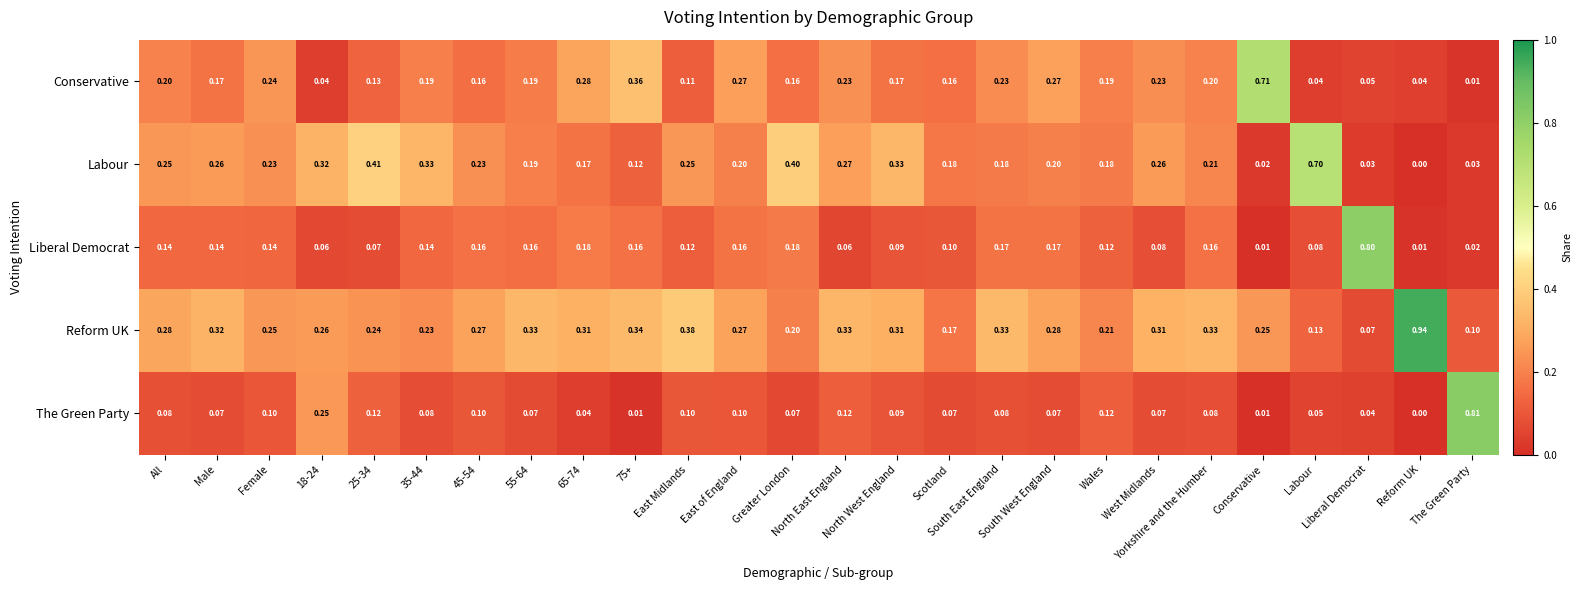

Reading left to right, list all the values displayed in this chart.

Conservative: All=0.2	Male=0.2	Female=0.2	18-24=0.0	25-34=0.1	35-44=0.2	45-54=0.2	55-64=0.2	65-74=0.3	75+=0.4	East Midlands=0.1	East of England=0.3	Greater London=0.2	North East England=0.2	North West England=0.2	Scotland=0.2	South East England=0.2	South West England=0.3	Wales=0.2	West Midlands=0.2	Yorkshire and the Humber=0.2	Conservative=0.7	Labour=0.0	Liberal Democrat=0.1	Reform UK=0.0	The Green Party=0.0
Labour: All=0.2	Male=0.3	Female=0.2	18-24=0.3	25-34=0.4	35-44=0.3	45-54=0.2	55-64=0.2	65-74=0.2	75+=0.1	East Midlands=0.2	East of England=0.2	Greater London=0.4	North East England=0.3	North West England=0.3	Scotland=0.2	South East England=0.2	South West England=0.2	Wales=0.2	West Midlands=0.3	Yorkshire and the Humber=0.2	Conservative=0.0	Labour=0.7	Liberal Democrat=0.0	Reform UK=0.0	The Green Party=0.0
Liberal Democrat: All=0.1	Male=0.1	Female=0.1	18-24=0.1	25-34=0.1	35-44=0.1	45-54=0.2	55-64=0.2	65-74=0.2	75+=0.2	East Midlands=0.1	East of England=0.2	Greater London=0.2	North East England=0.1	North West England=0.1	Scotland=0.1	South East England=0.2	South West England=0.2	Wales=0.1	West Midlands=0.1	Yorkshire and the Humber=0.2	Conservative=0.0	Labour=0.1	Liberal Democrat=0.8	Reform UK=0.0	The Green Party=0.0
Reform UK: All=0.3	Male=0.3	Female=0.2	18-24=0.3	25-34=0.2	35-44=0.2	45-54=0.3	55-64=0.3	65-74=0.3	75+=0.3	East Midlands=0.4	East of England=0.3	Greater London=0.2	North East England=0.3	North West England=0.3	Scotland=0.2	South East England=0.3	South West England=0.3	Wales=0.2	West Midlands=0.3	Yorkshire and the Humber=0.3	Conservative=0.2	Labour=0.1	Liberal Democrat=0.1	Reform UK=0.9	The Green Party=0.1
The Green Party: All=0.1	Male=0.1	Female=0.1	18-24=0.2	25-34=0.1	35-44=0.1	45-54=0.1	55-64=0.1	65-74=0.0	75+=0.0	East Midlands=0.1	East of England=0.1	Greater London=0.1	North East England=0.1	North West England=0.1	Scotland=0.1	South East England=0.1	South West England=0.1	Wales=0.1	West Midlands=0.1	Yorkshire and the Humber=0.1	Conservative=0.0	Labour=0.1	Liberal Democrat=0.0	Reform UK=0.0	The Green Party=0.8